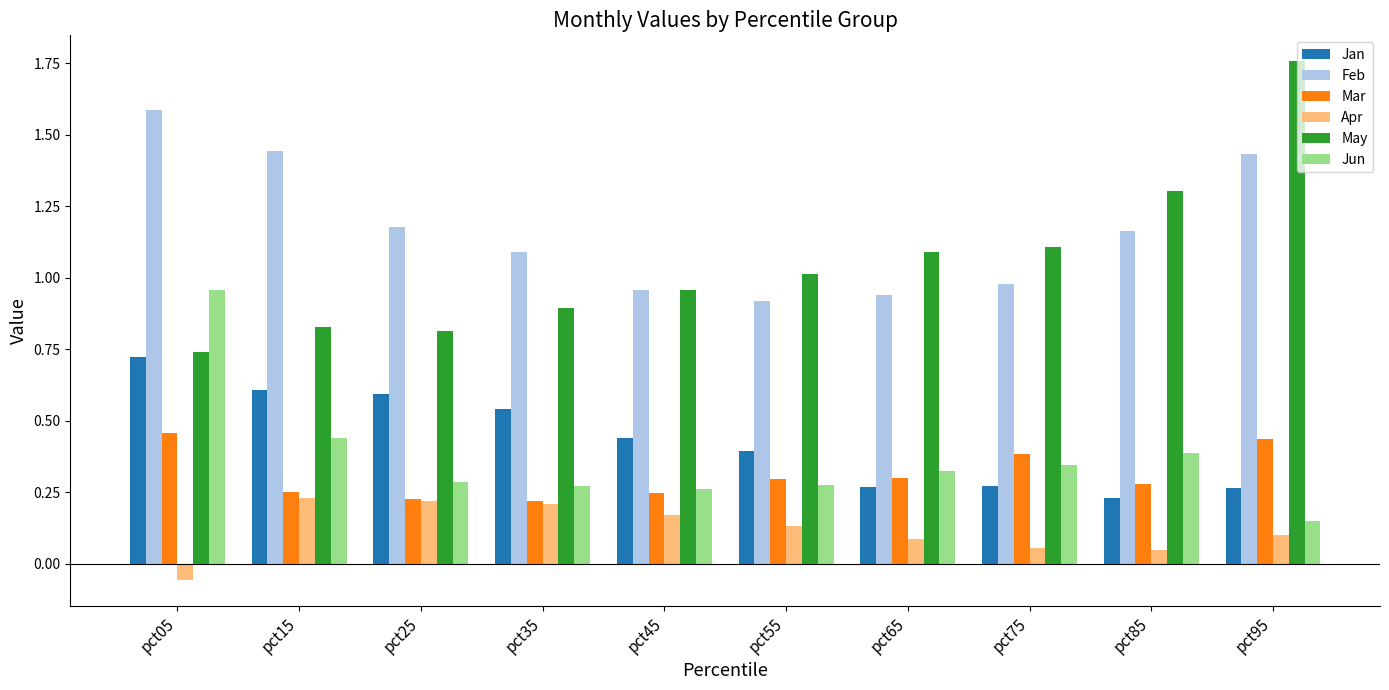

What is the sum of all Feb values?

11.7